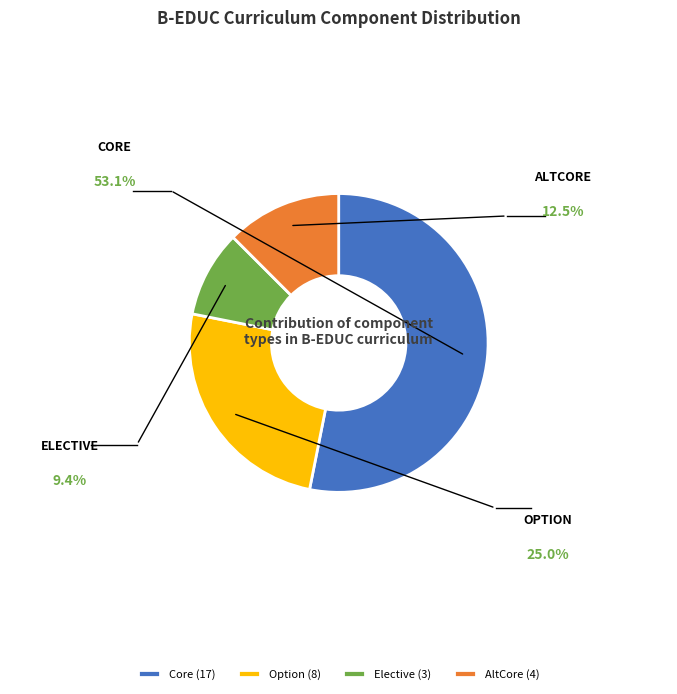

Rank the categories by value from highest to lowest.

Core (17), Option (8), AltCore (4), Elective (3)